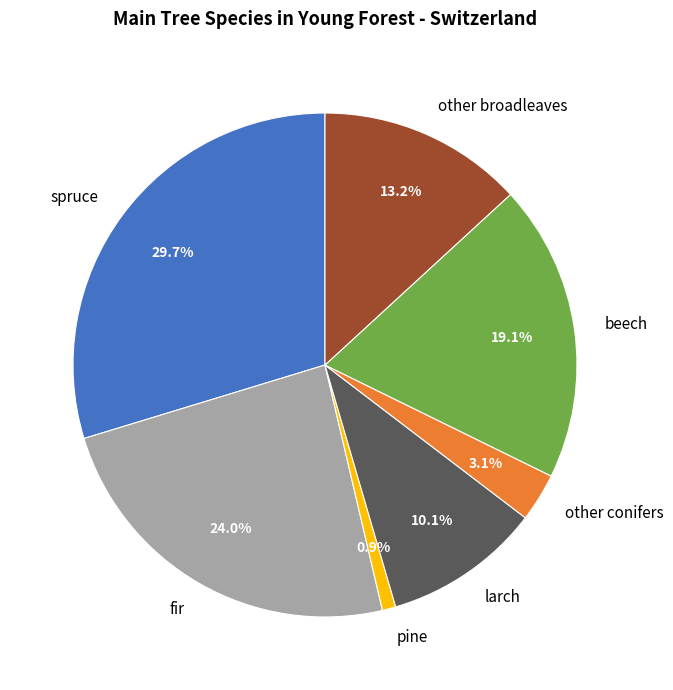

Does beech represent more than half of the total?

No